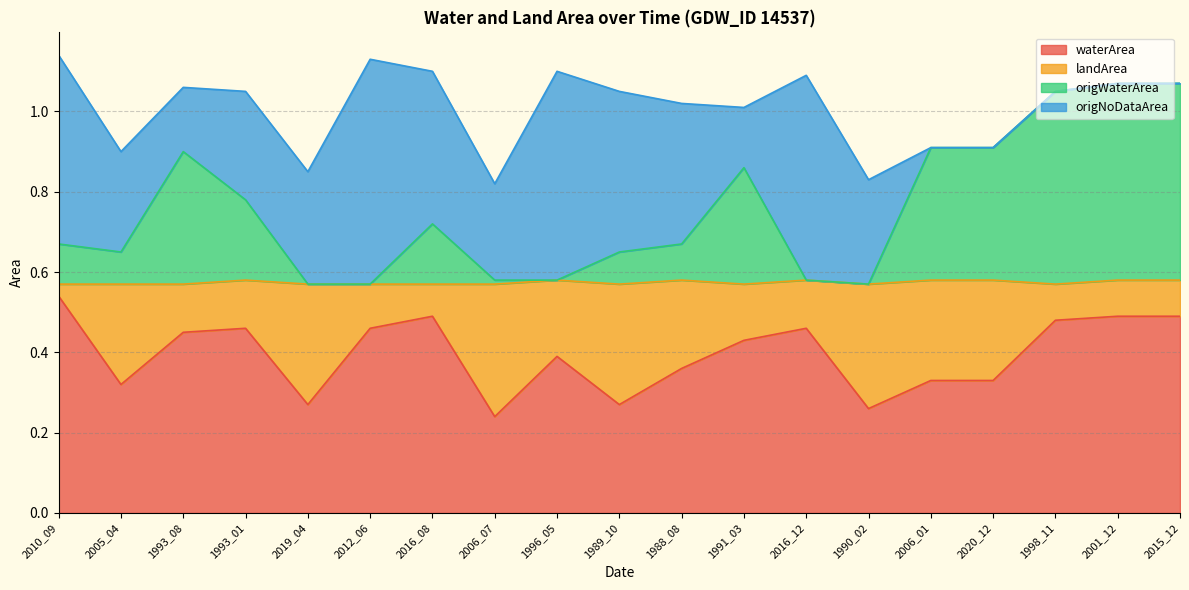

What is the label of the 5th point from the left?

2019_04